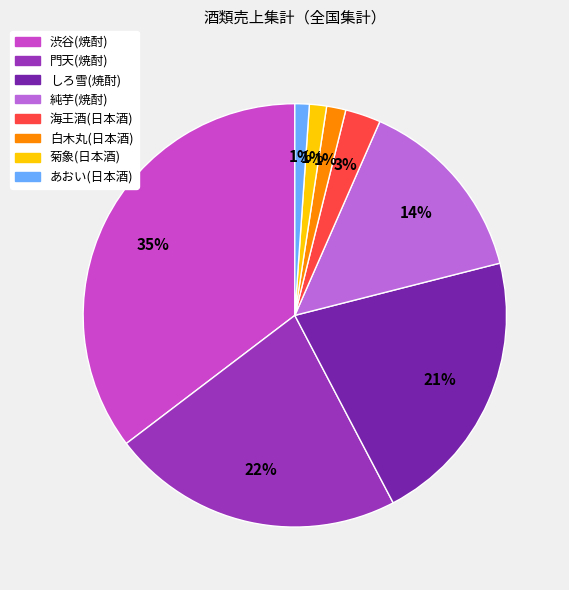

To the nearest percent, what percentage of the pie is 白木丸(日本酒)?

1%